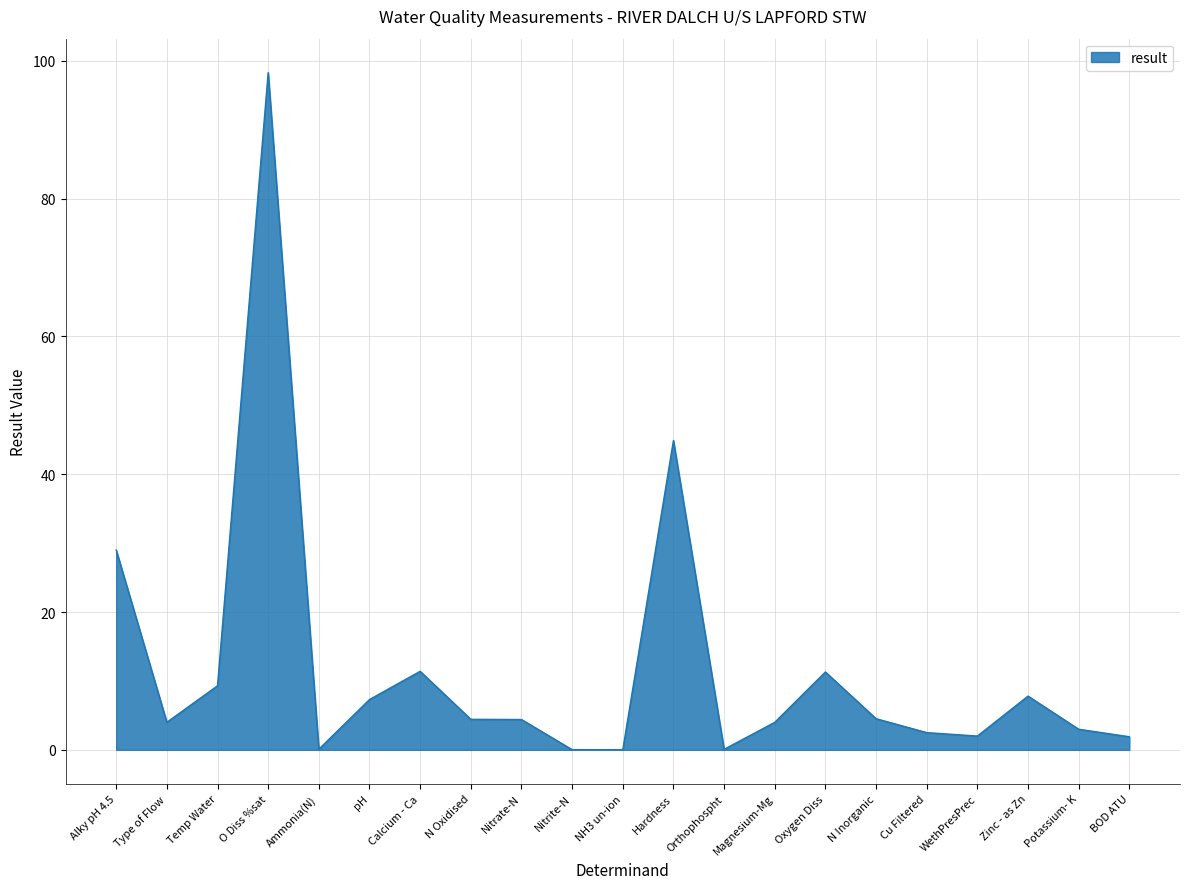

At which category does the data reach its first local peak?

O Diss %sat